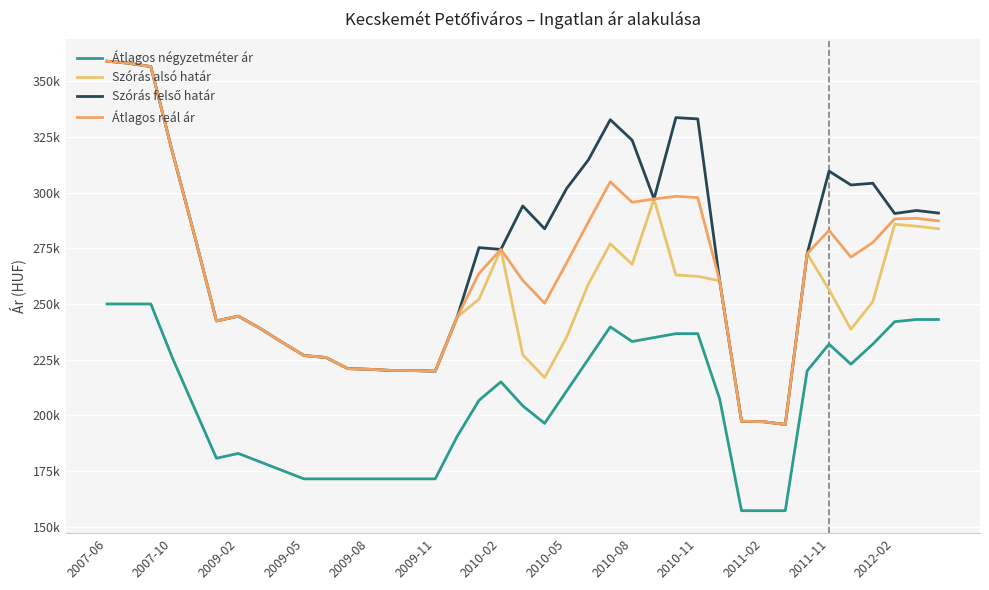

Is this an area chart (filled region under the line)?

No